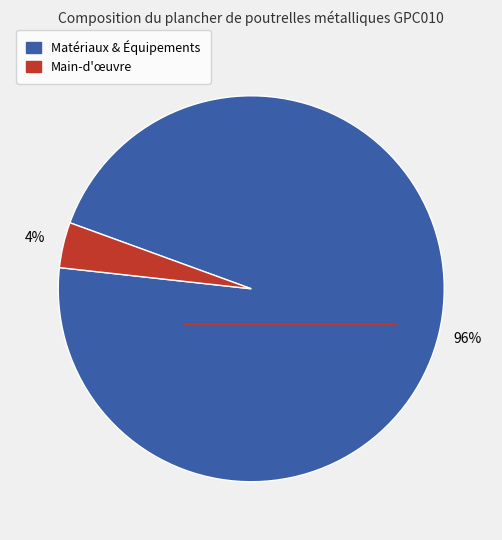

Does any single category account for the majority?

Yes